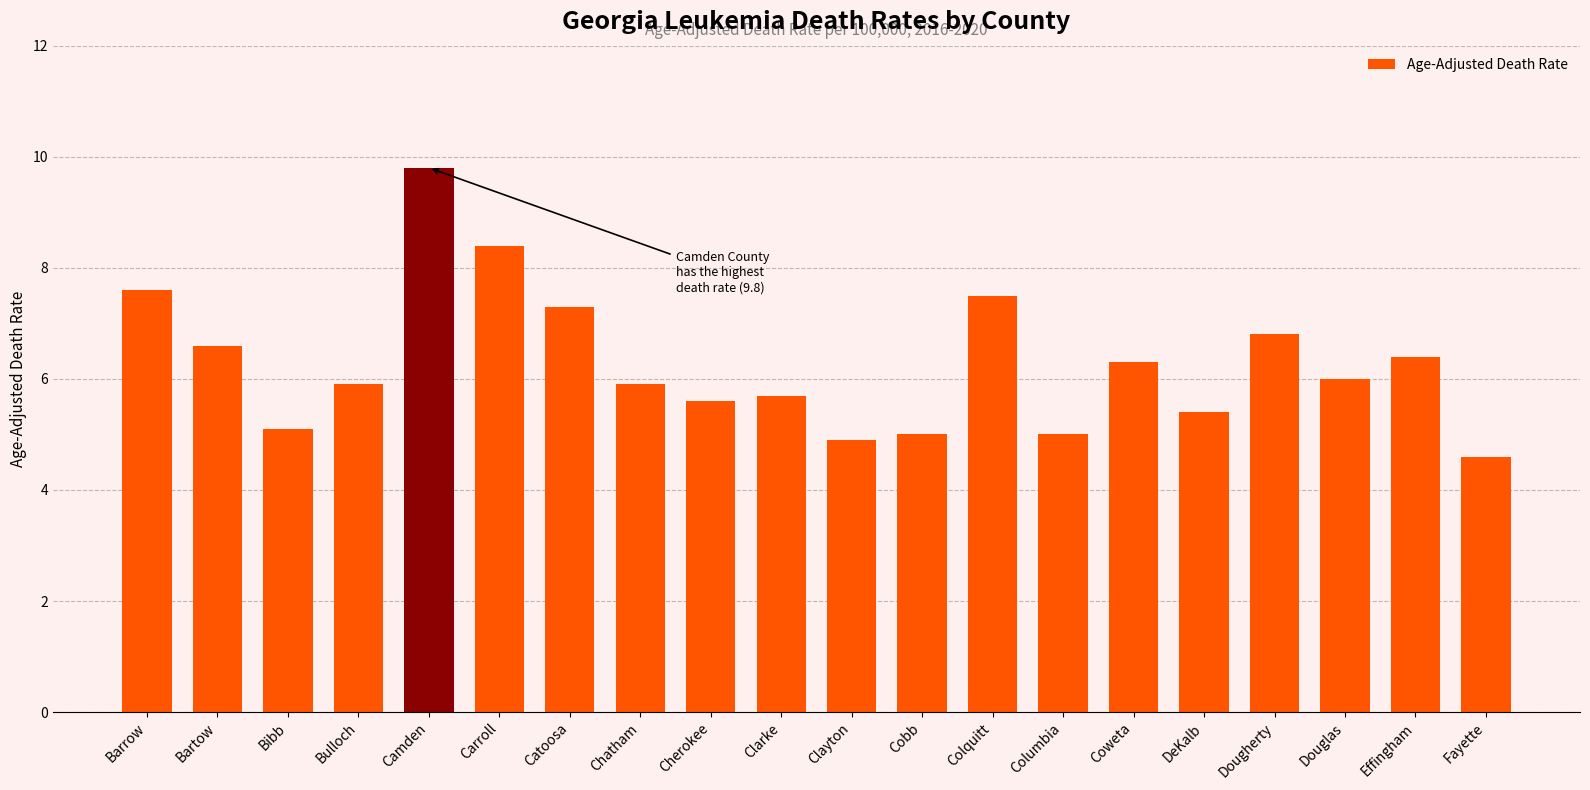

What is the sum of all values?

125.8